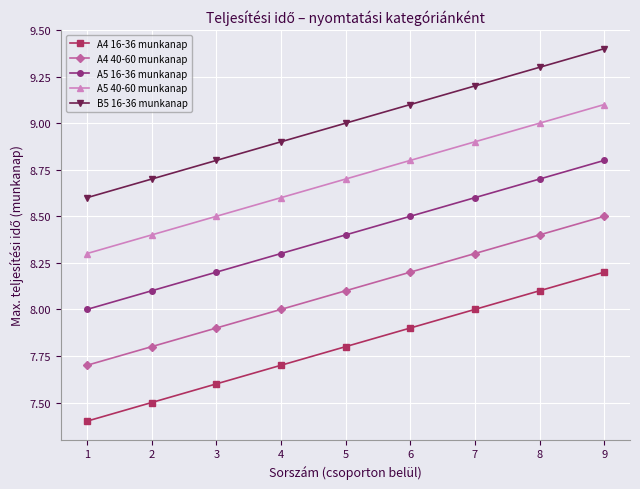

What is the maximum value shown in the chart?

9.4